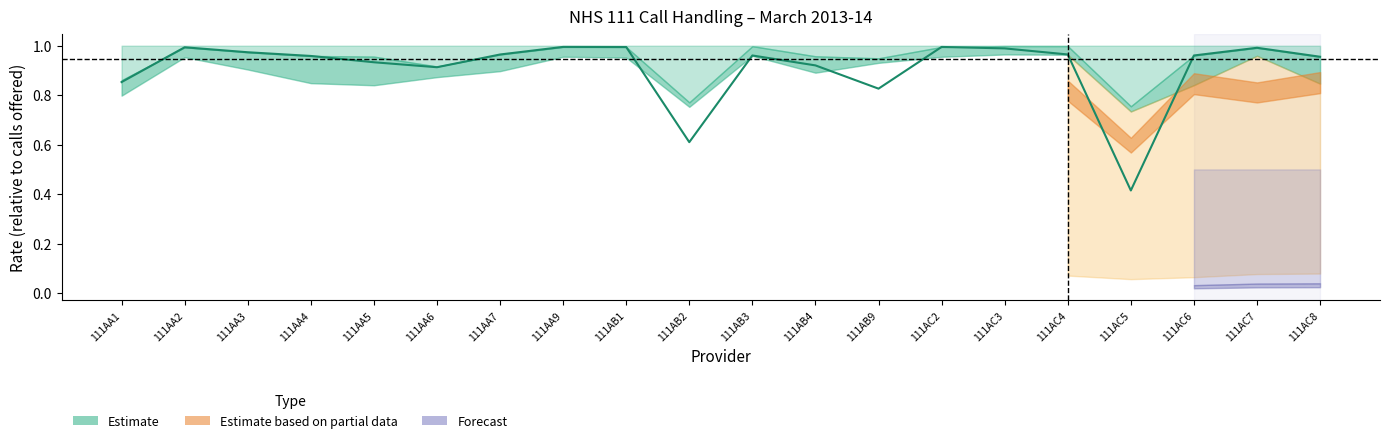

True or false: the data has more than 1 interior local peaks.

True